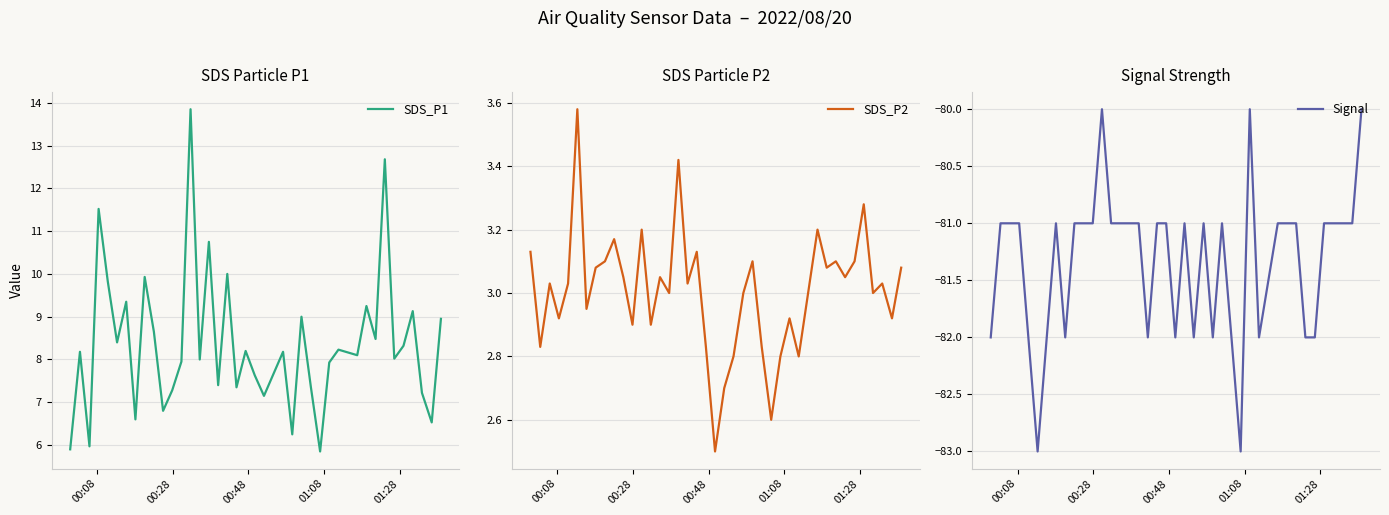

What is the maximum value shown in the chart?

13.8